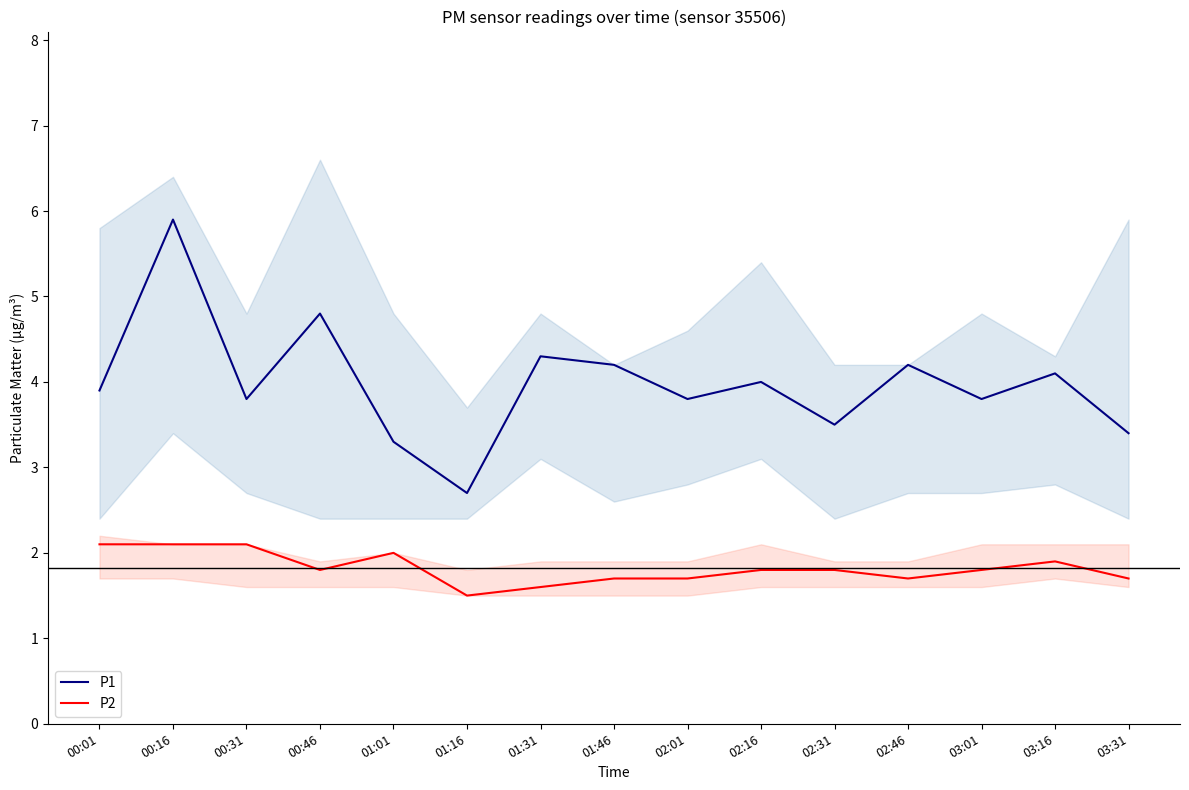

The P2 series shows 1.8 at 02:31. True or false?

True